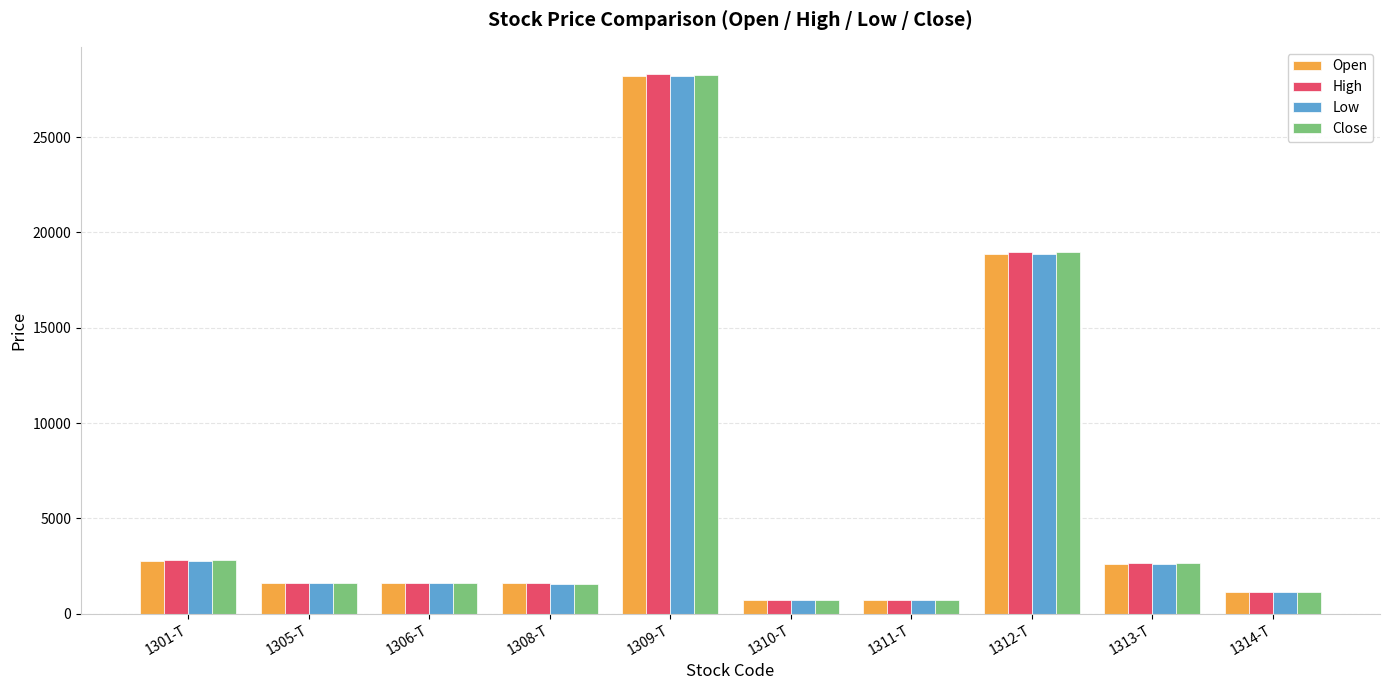

True or false: Open has a value of 4449 at 1313-T.

False